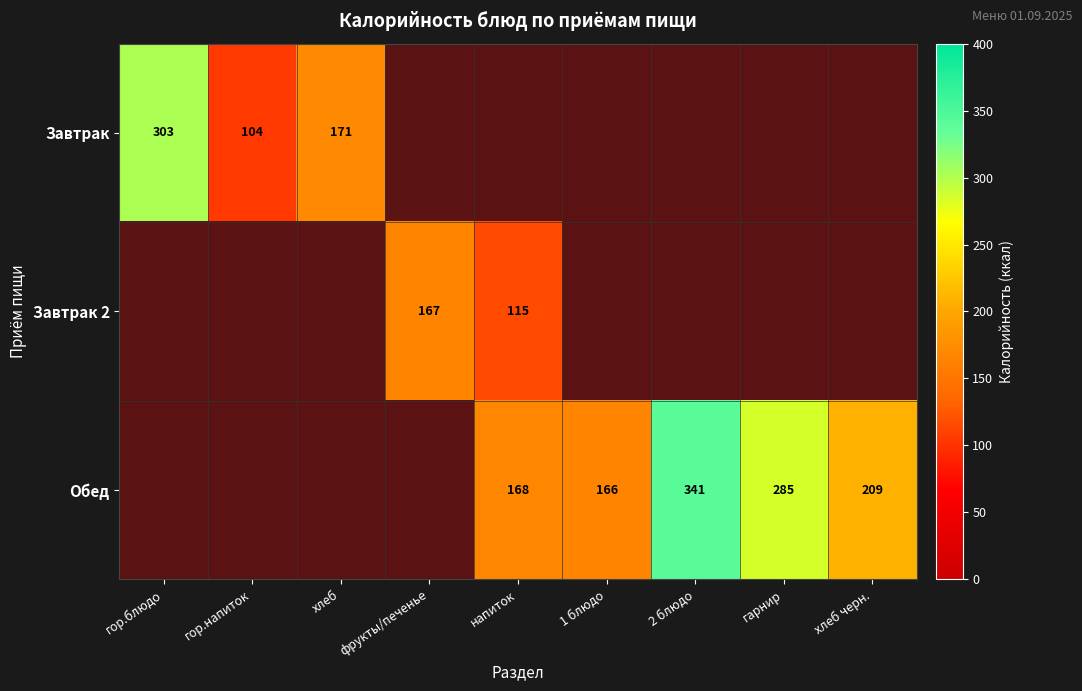

How many Обед values are between 0 and 209?

7